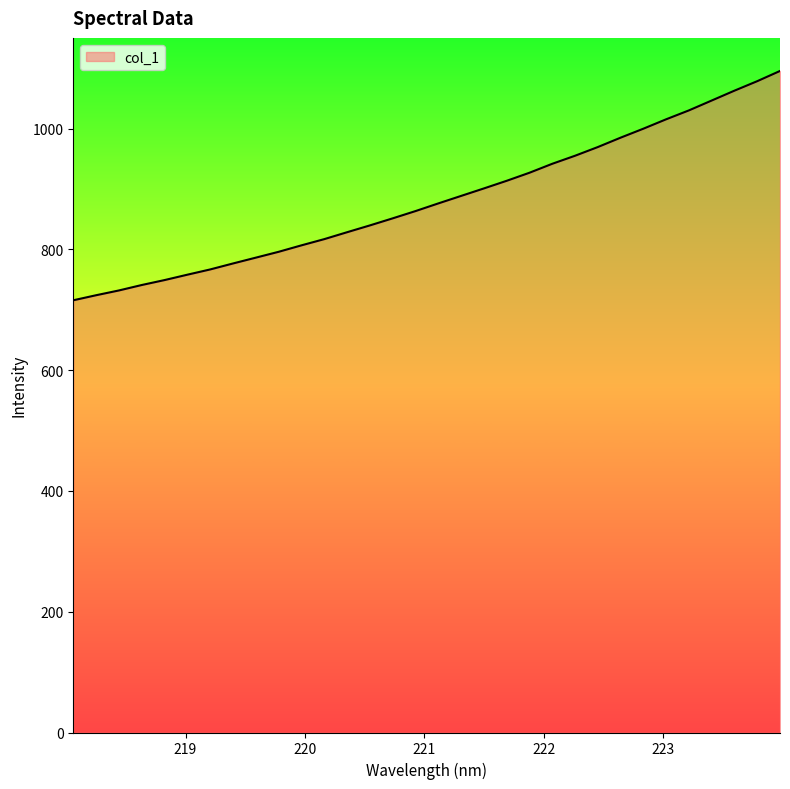

What is the maximum value shown in the chart?

1095.7